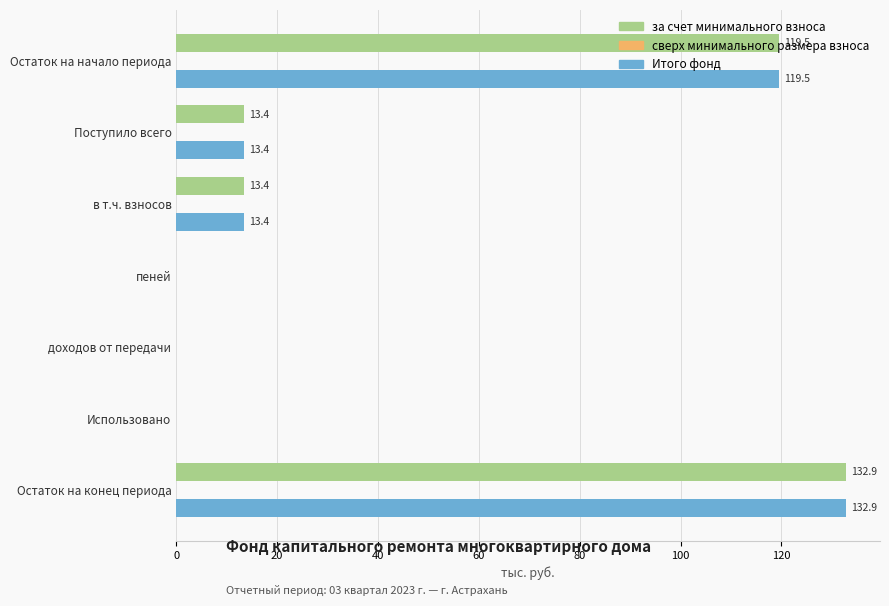

Is the value of за счет минимального взноса at пеней greater than the value of Итого фонд at в т.ч. взносов?

No